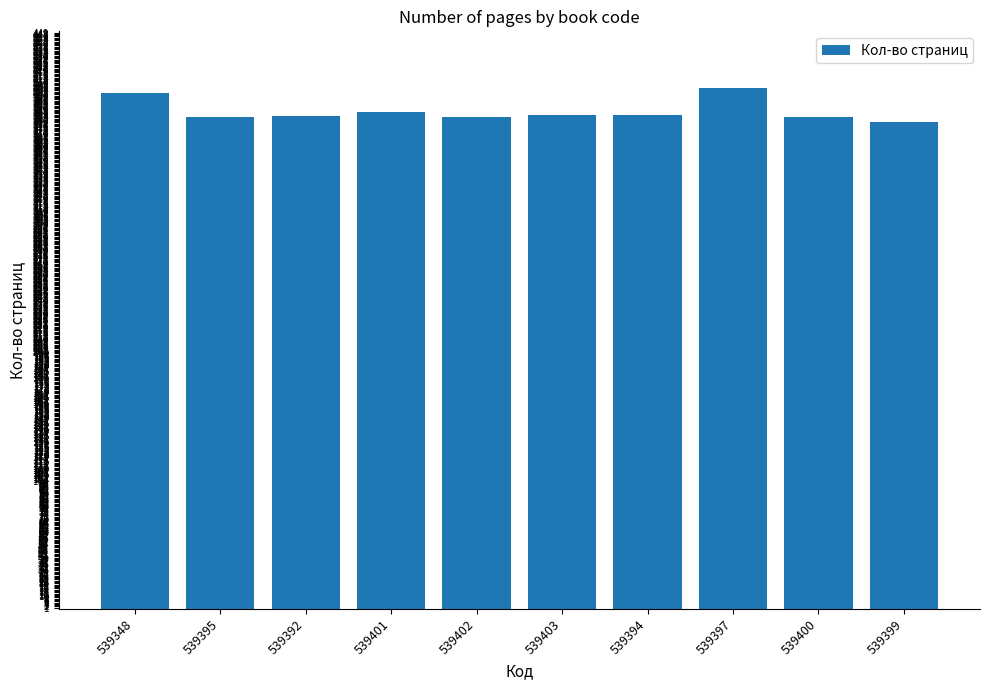

What is the average value?

388